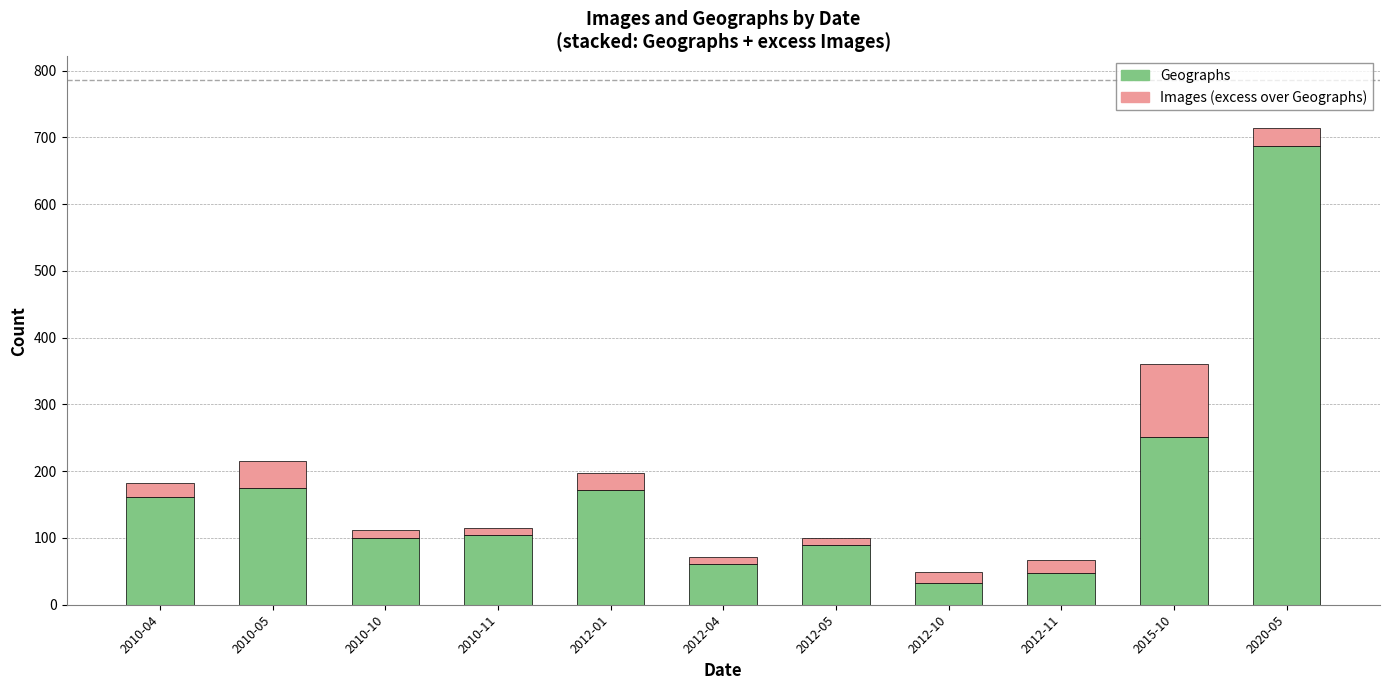

What is the total value across all series at 2012-11?

67